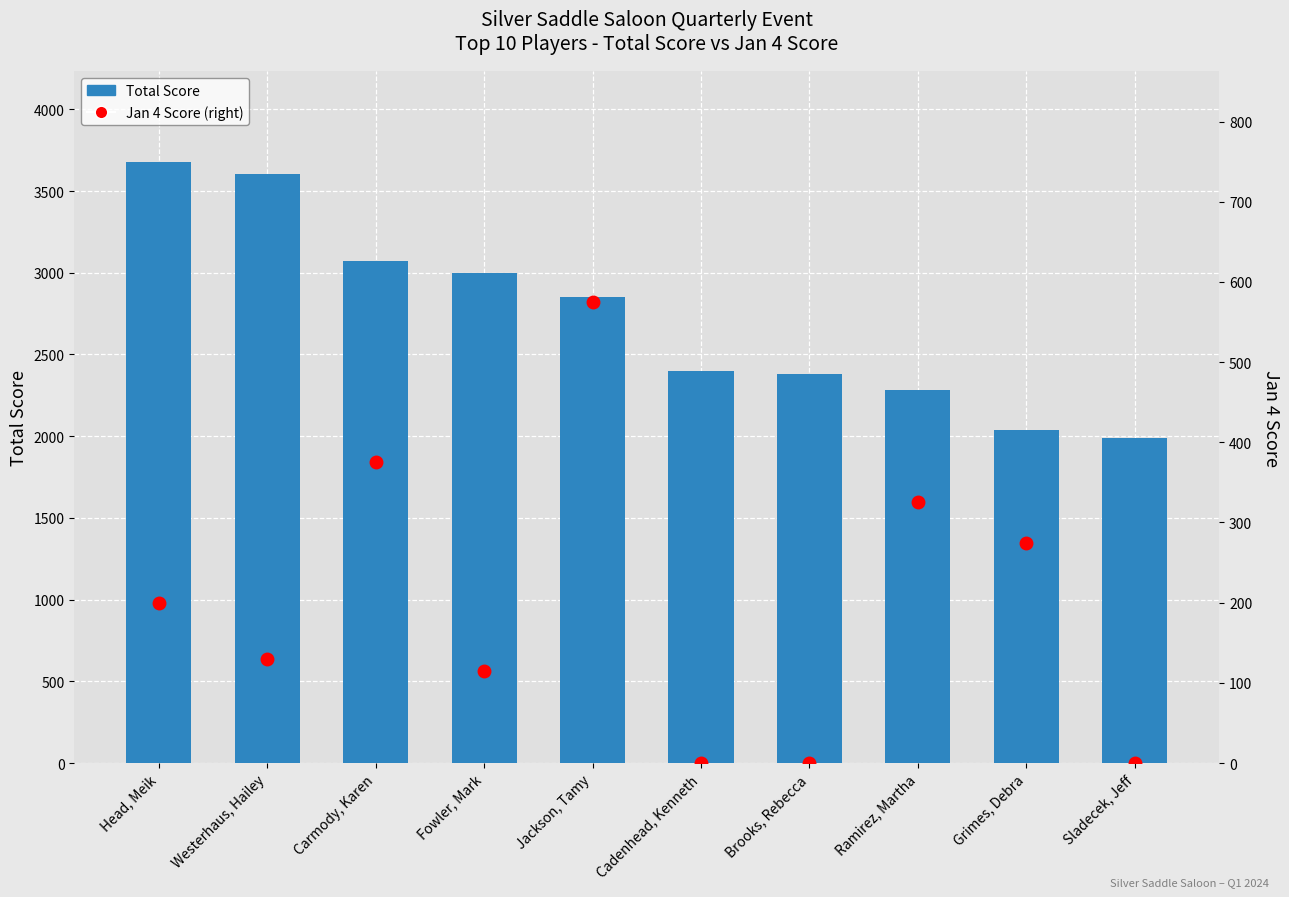

At how many categories does at least one series exceed 1229?

10